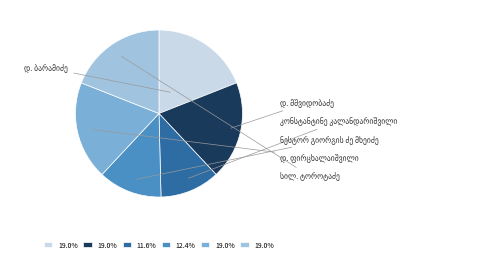

Which has a higher value, სილ. ტოროტაძე or დ. ბარამიძე?

სილ. ტოროტაძე